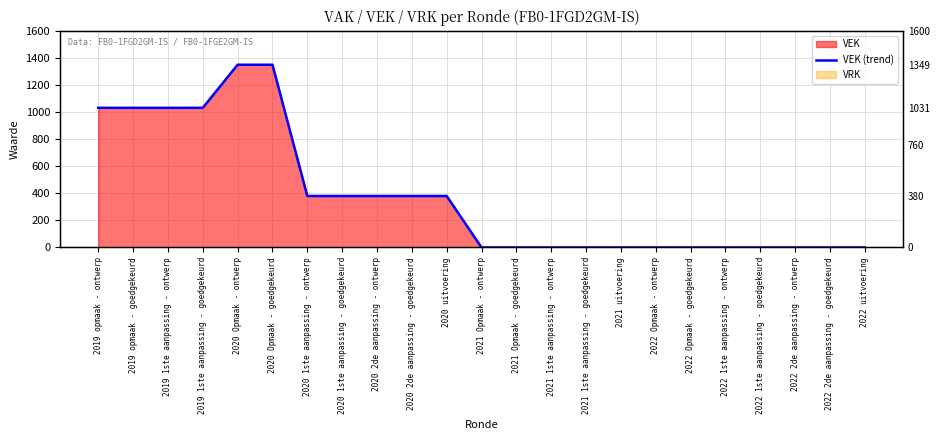

What position from the left is 2022 2de aanpassing - ontwerp?

21